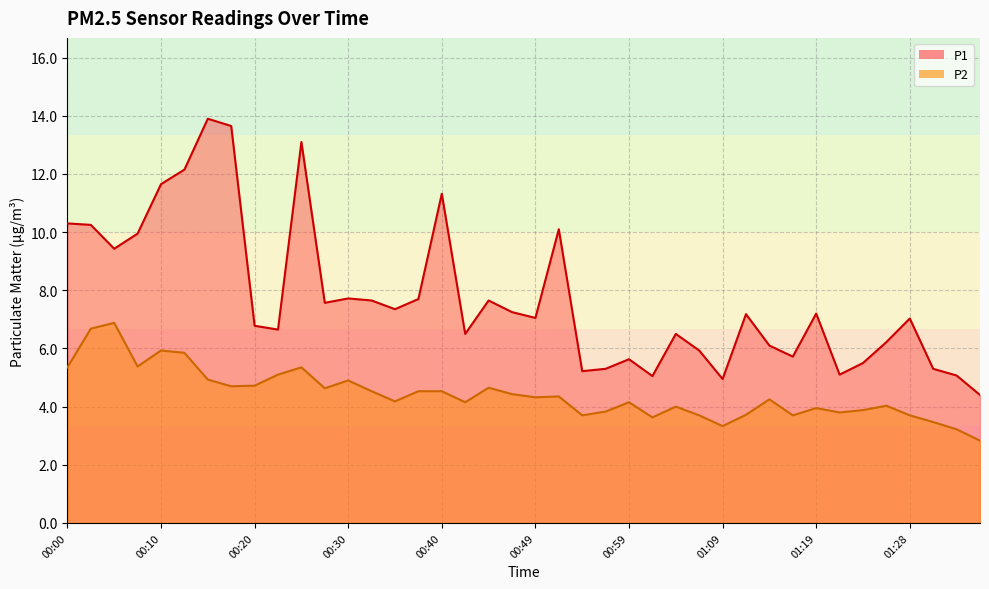

Where is the first local maximum for P2?

00:05